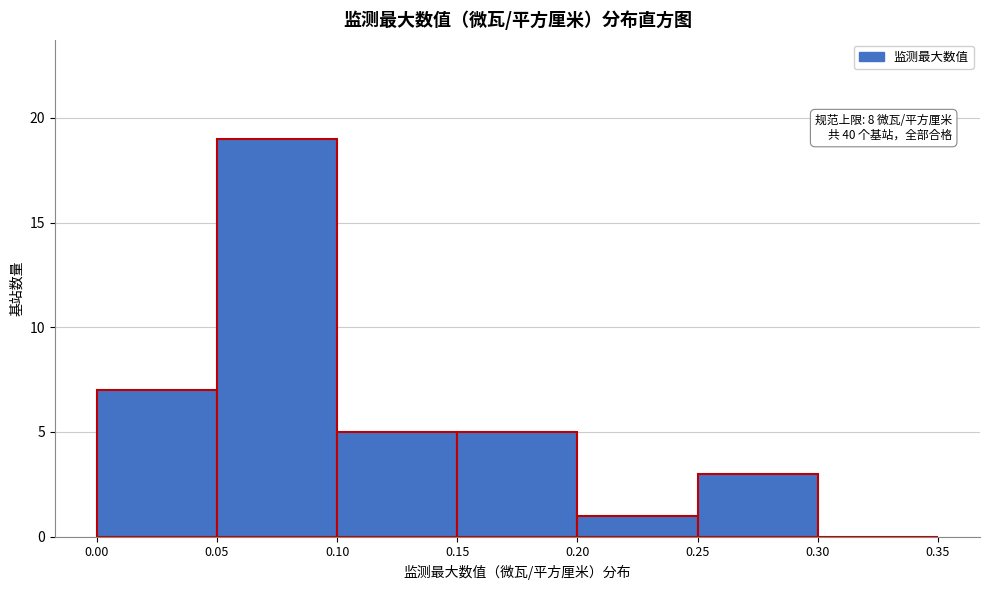

Over which range of the x-axis is the bar tallest?

0.05 to 0.10